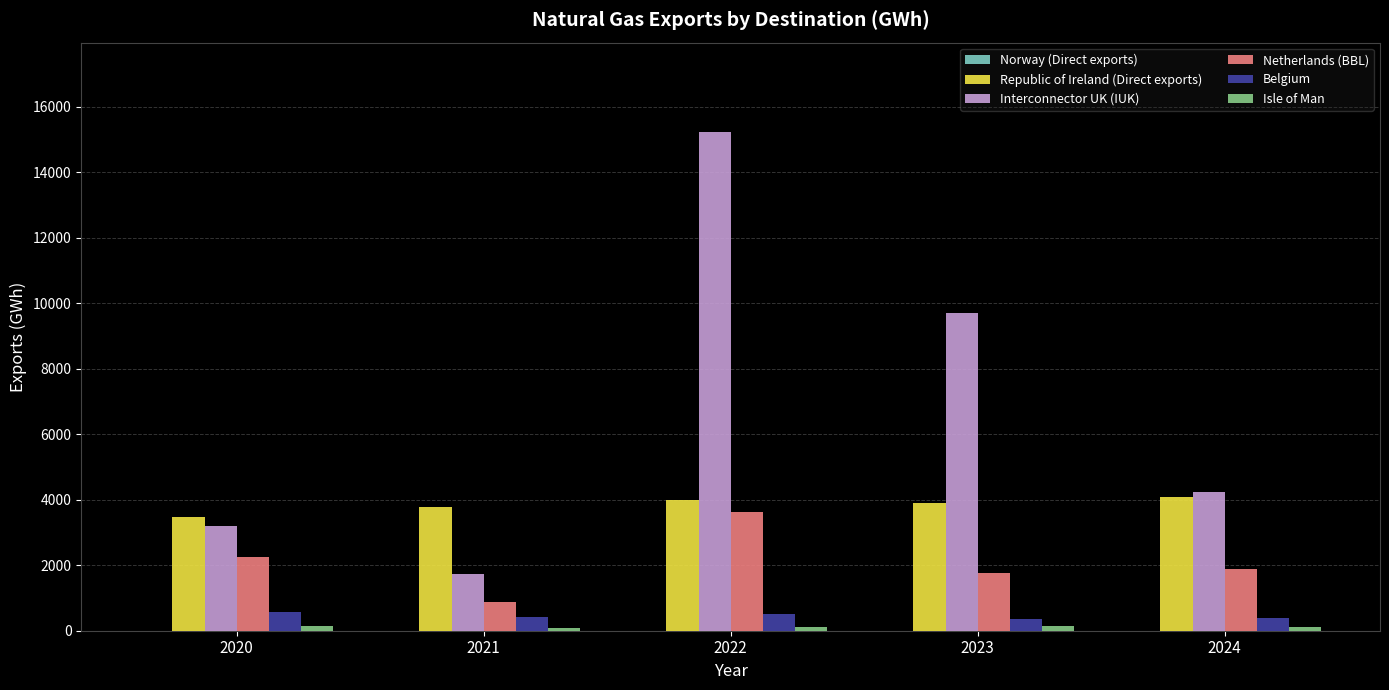

Which series has the largest total across all categories?

Interconnector UK (IUK)